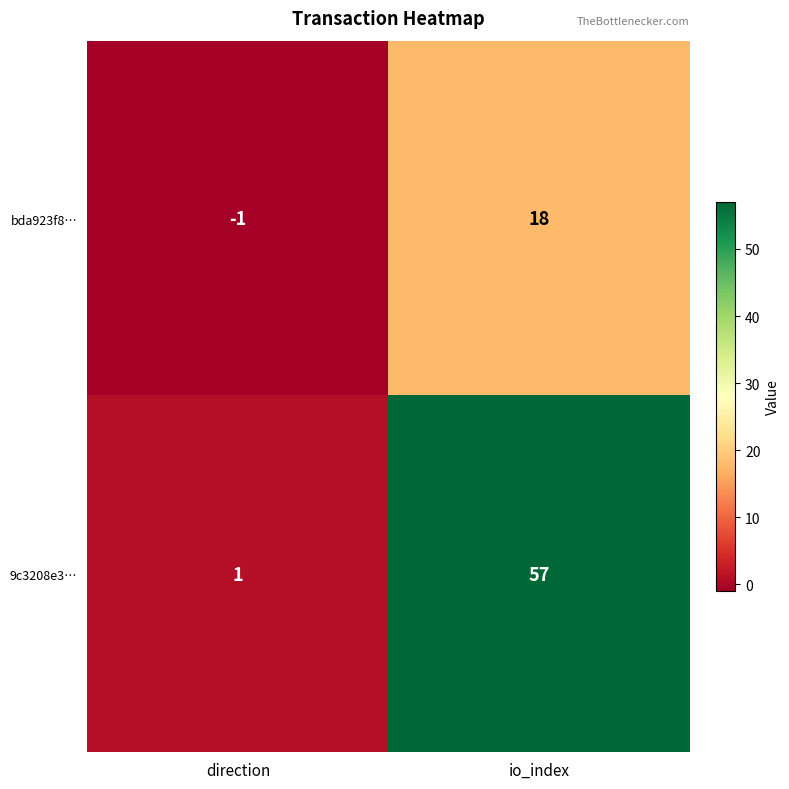

At which category is the sum across all series the highest?

io_index